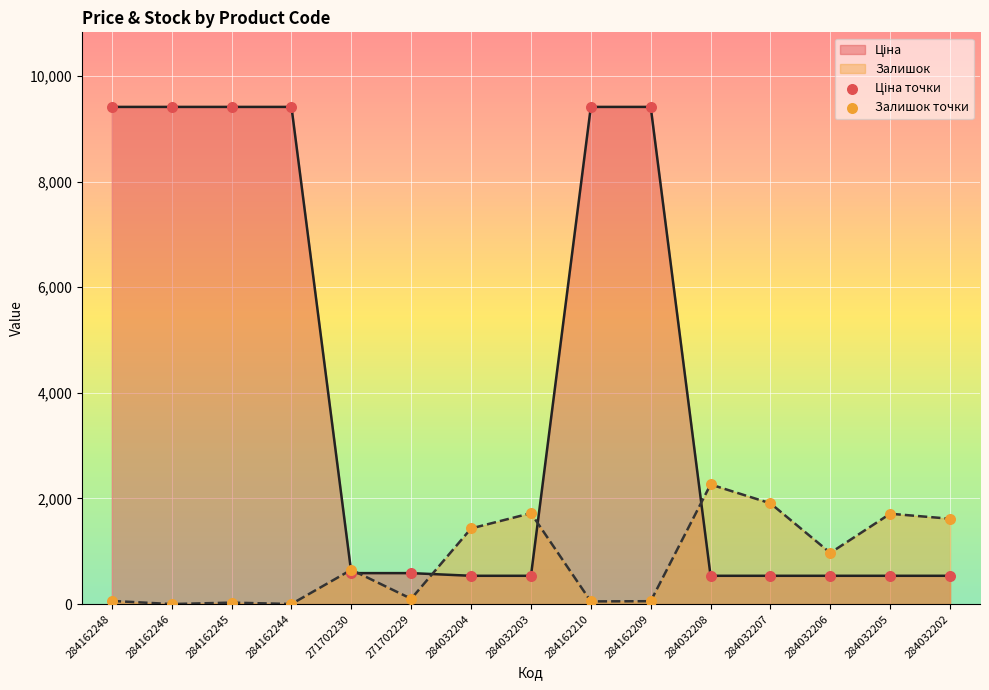

Which series has the largest total across all categories?

Ціна